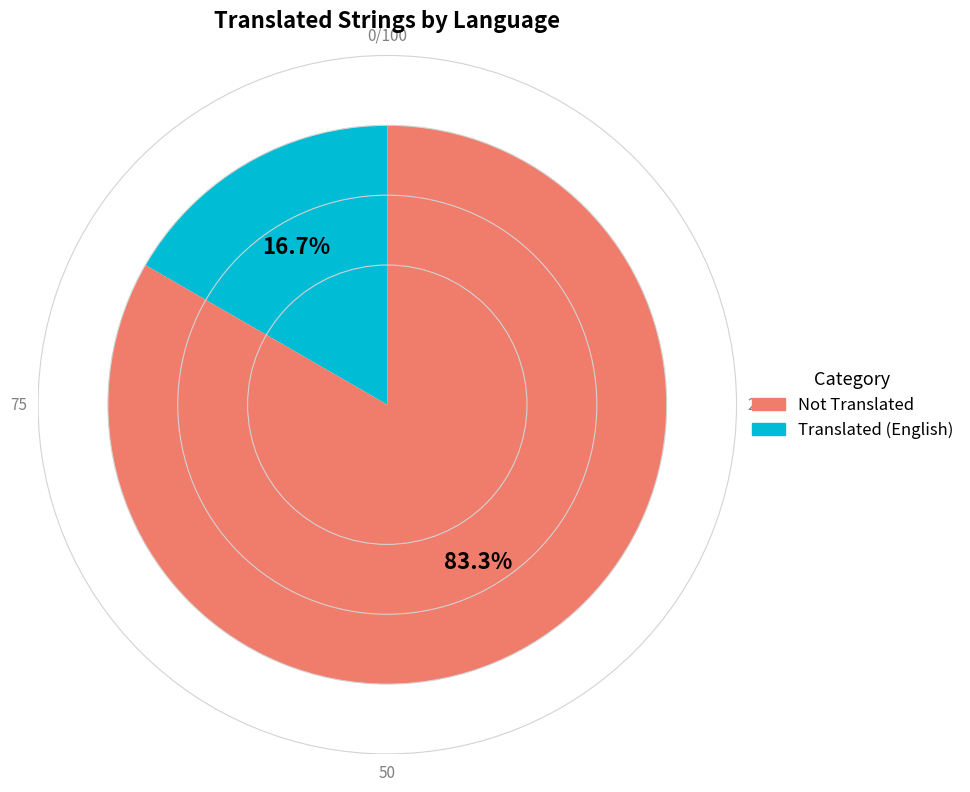

How many segments does this pie chart have?

2